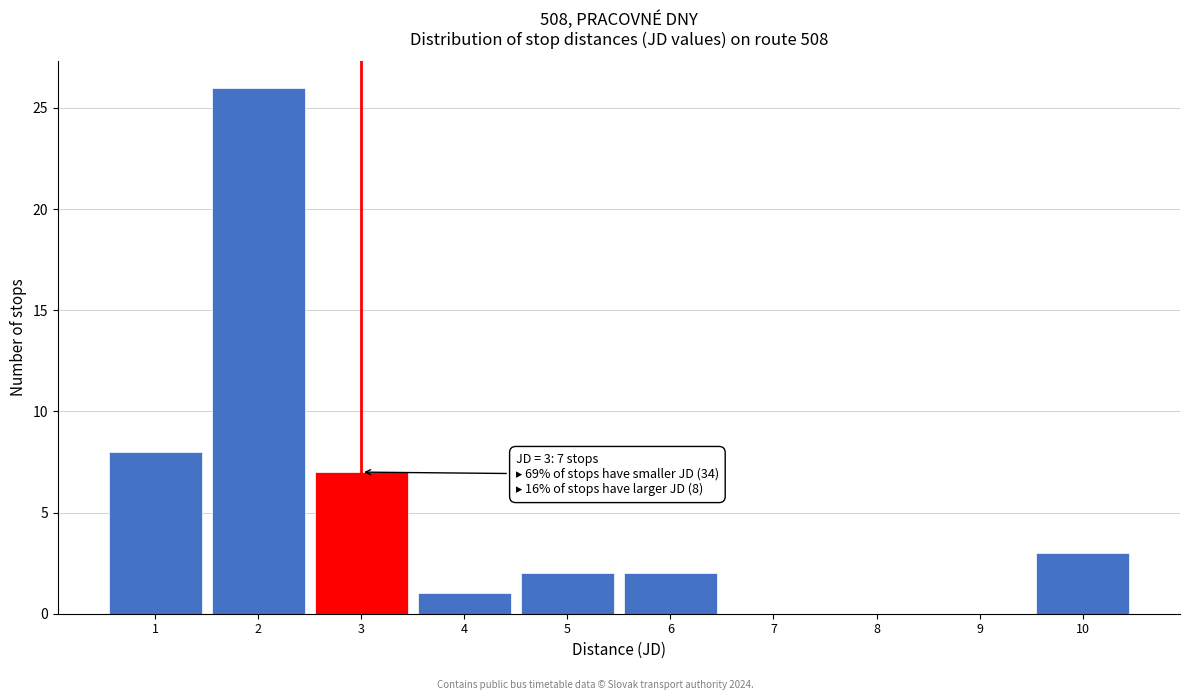

Over which range of the x-axis is the bar tallest?

1.5 to 2.5